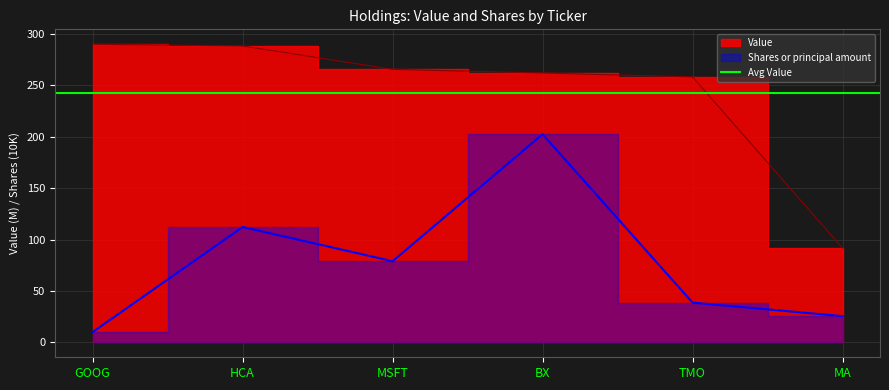

List the labels in order of Value value, smallest first.

MA, TMO, BX, MSFT, HCA, GOOG